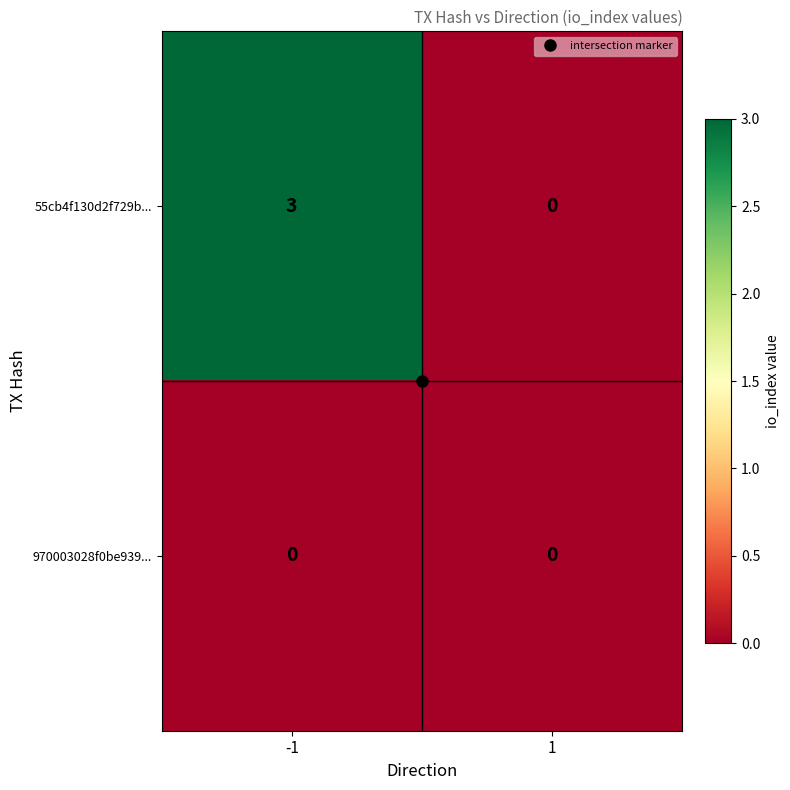

What is the greatest value displayed?

3